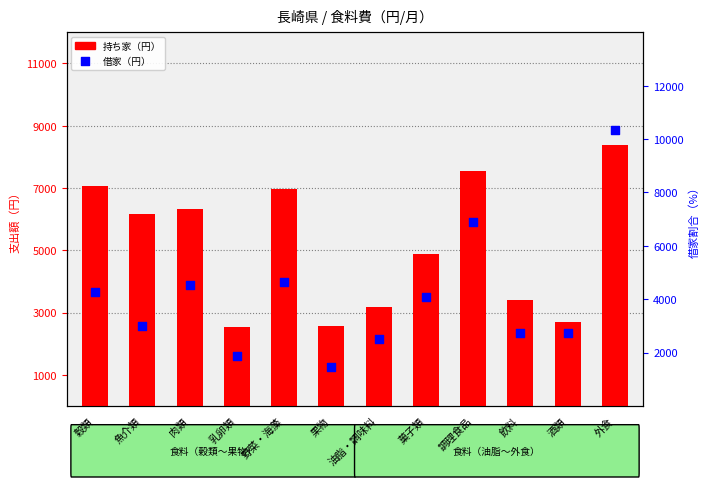

Which series has the widest spread of Y values?

借家（円）